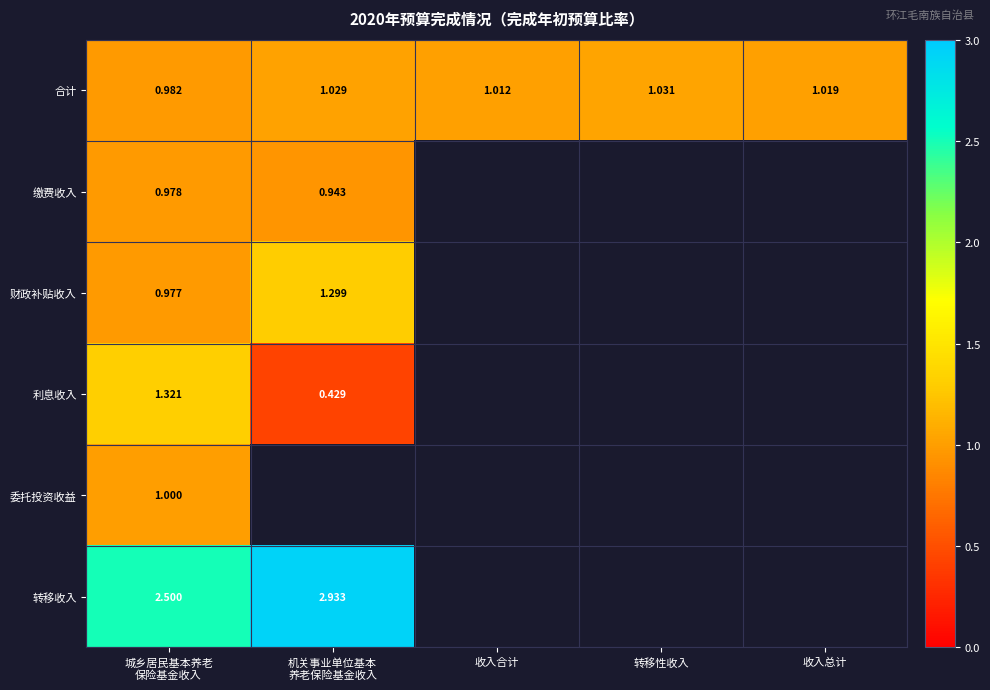

Between 机关事业单位基本
养老保险基金收入 and 城乡居民基本养老
保险基金收入, which is larger?

机关事业单位基本
养老保险基金收入